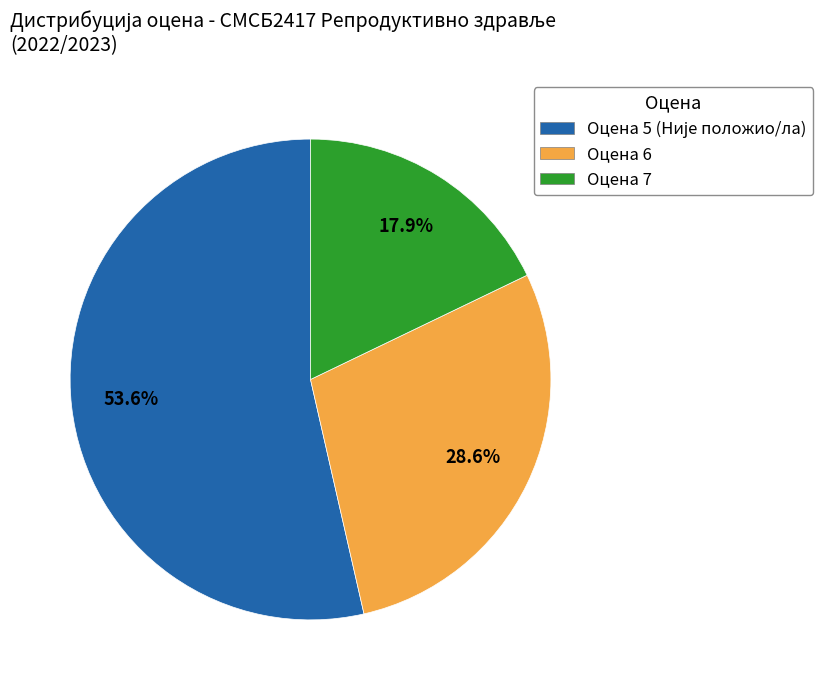

Does Оцена 7 represent more than half of the total?

No